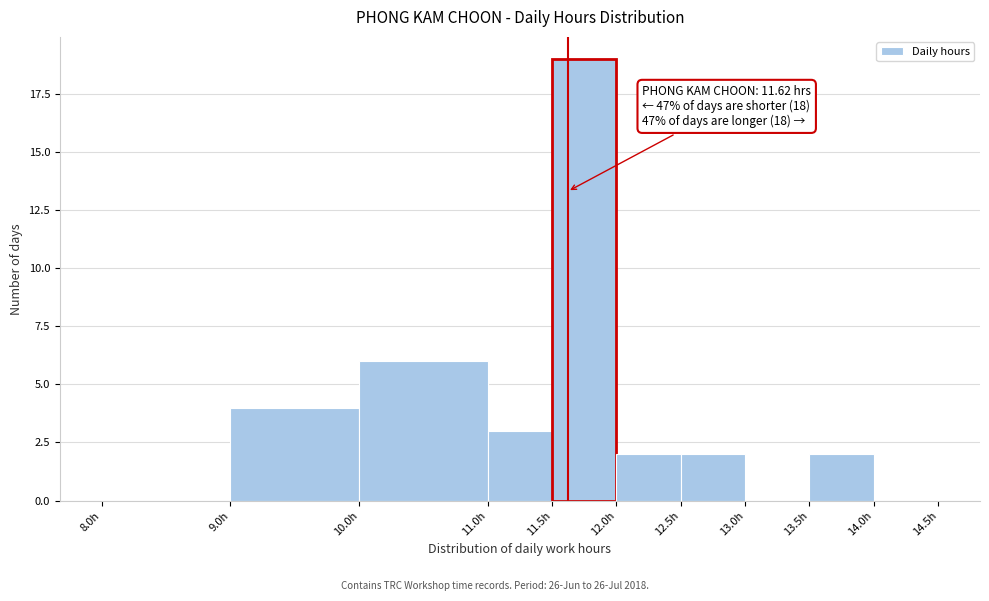

Which range on the x-axis has the tallest bar?

11.5 to 12.0